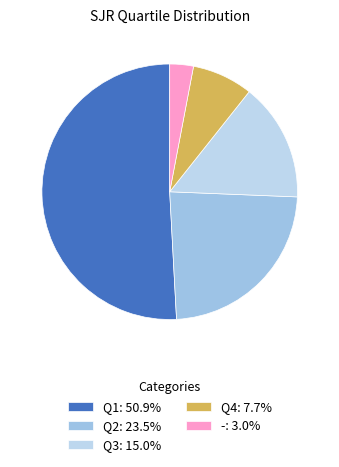

The Q2 slice represents 15% of the pie. True or false?

False